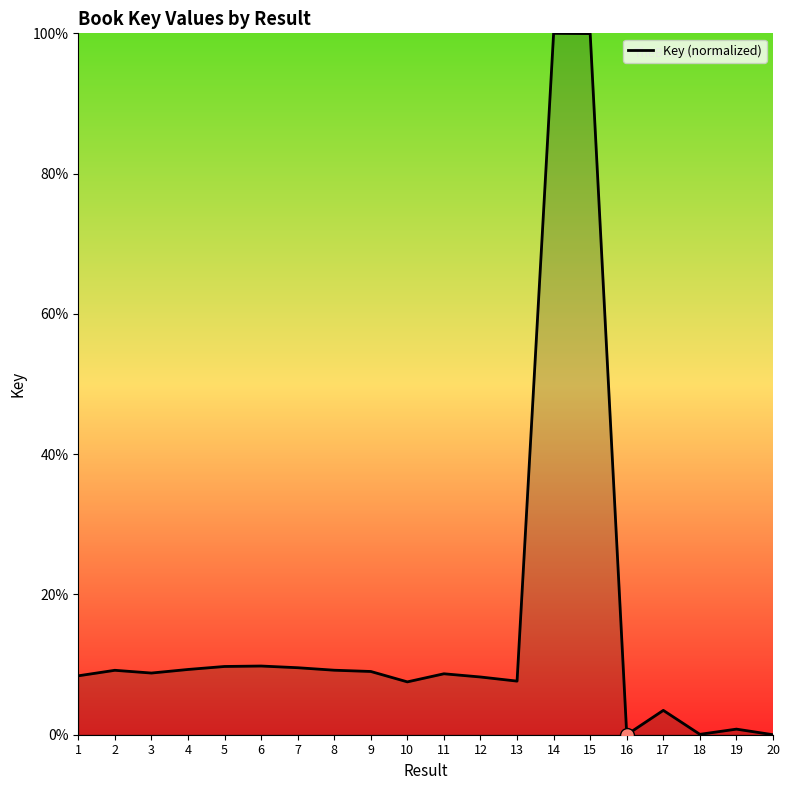

Approximately how many times larger is the value at 14 compared to 4?

10.7